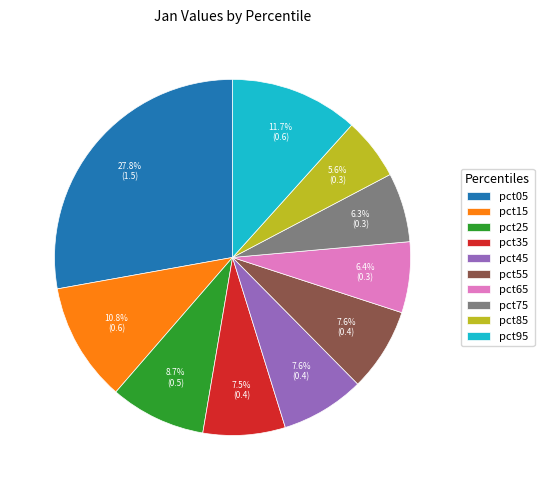

To the nearest percent, what is the difference between the pct85 and pct65 slice percentages?

1%